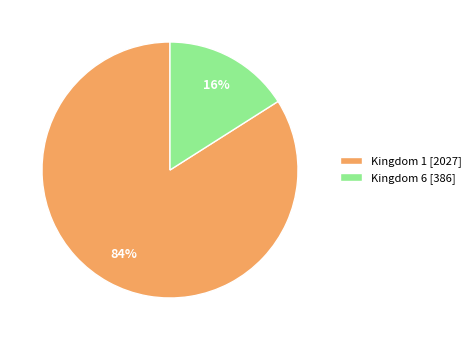

Between Kingdom 6 [386] and Kingdom 1 [2027], which is larger?

Kingdom 1 [2027]